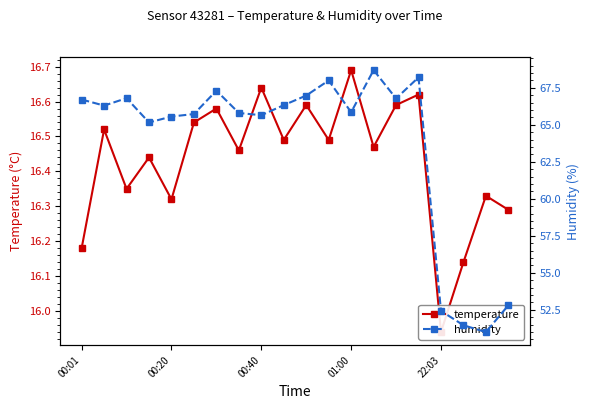

At which label does humidity first exceed 66?

00:01